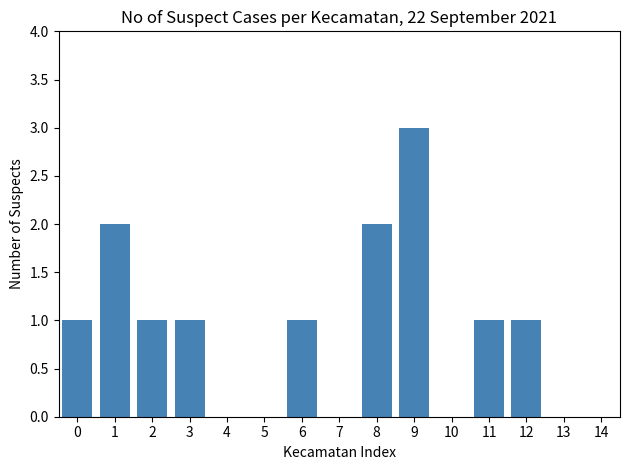

Reading left to right, transcribe all the data shown in this chart.

0=1	1=2	2=1	3=1	4=0	5=0	6=1	7=0	8=2	9=3	10=0	11=1	12=1	13=0	14=0